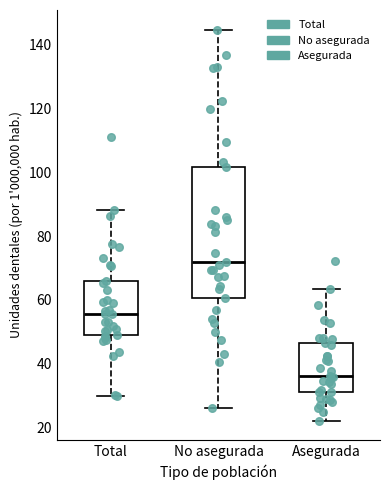

Which box is the tallest, from its lower edge to its upper edge?

No asegurada